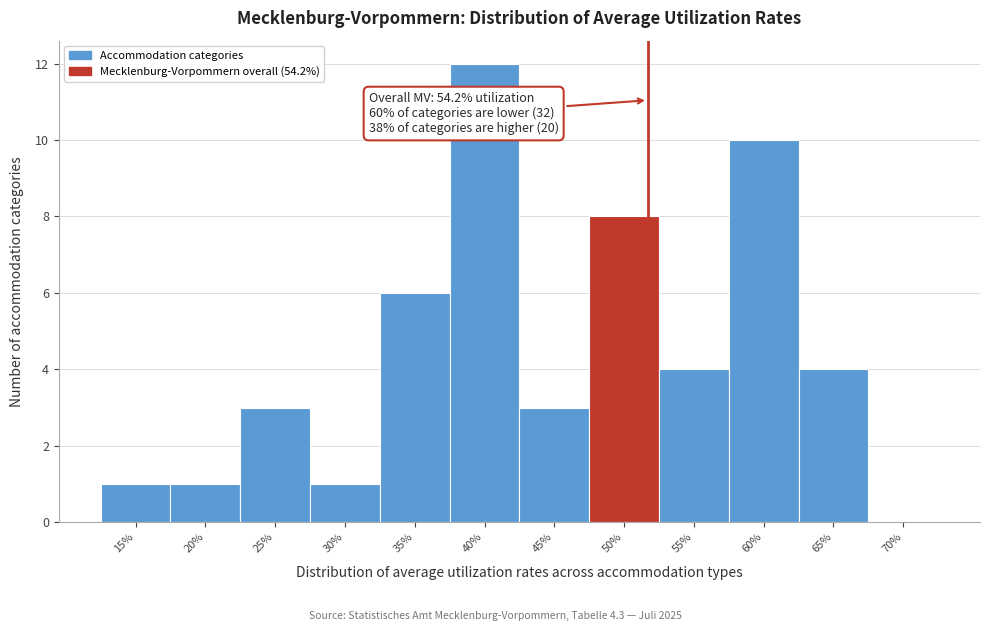

Reading right to left, list all the values displayed in this chart.

70%=0	65%=4	60%=10	55%=4	50%=8	45%=3	40%=12	35%=6	30%=1	25%=3	20%=1	15%=1